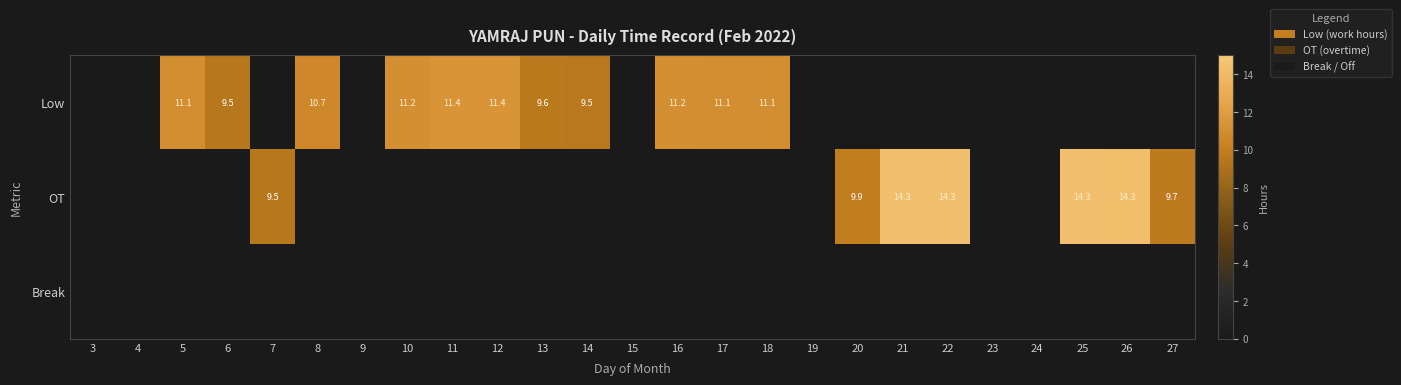

Is it true that OT equals 14.3 at 26?

True